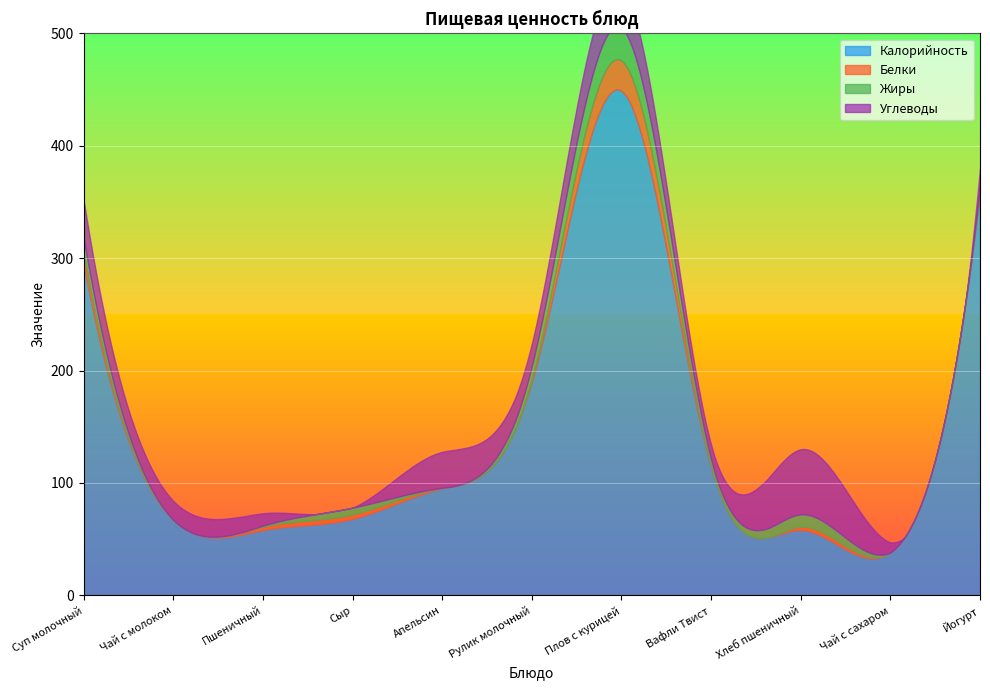

How many positive values does the Углеводы series have?

10